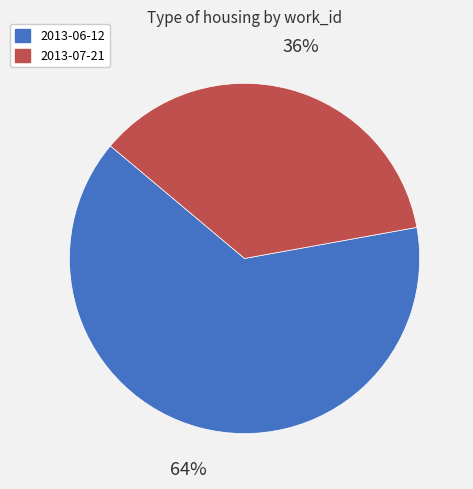

Which slice is the smallest?

2013-07-21